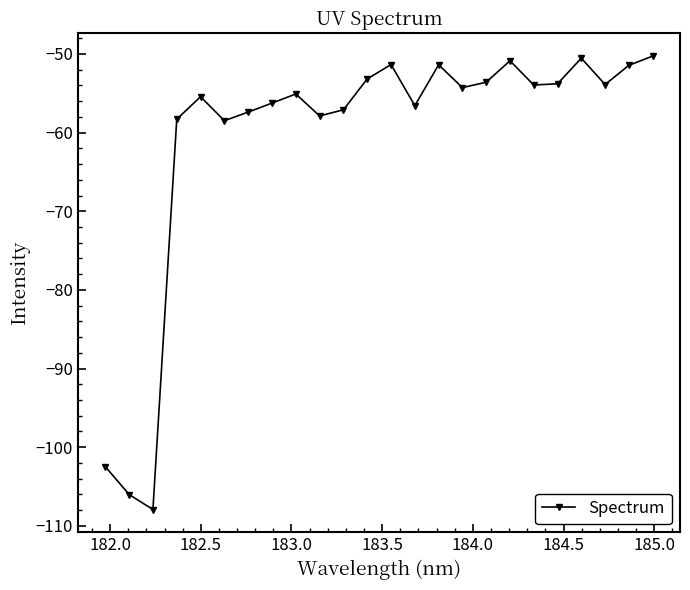

What is the value of the 1st point from the left?

-102.5